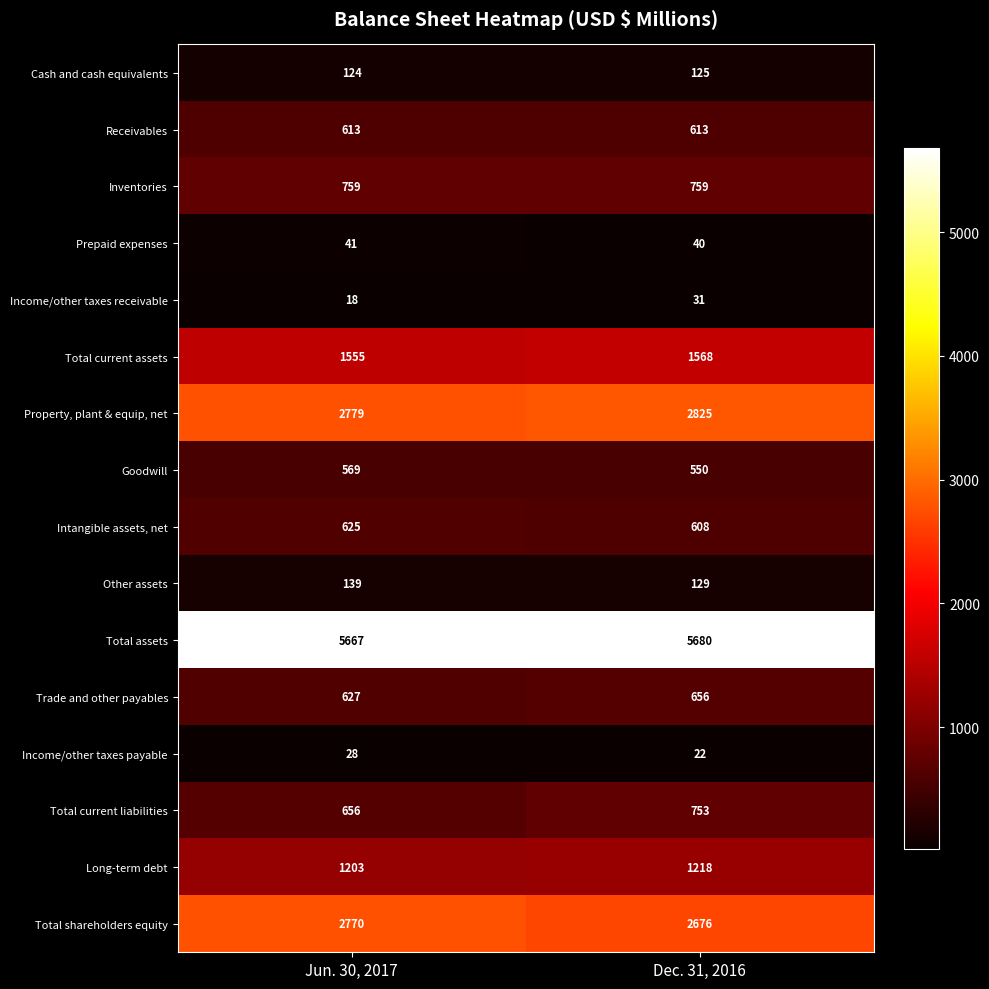

Count the number of data series in this chart.

16